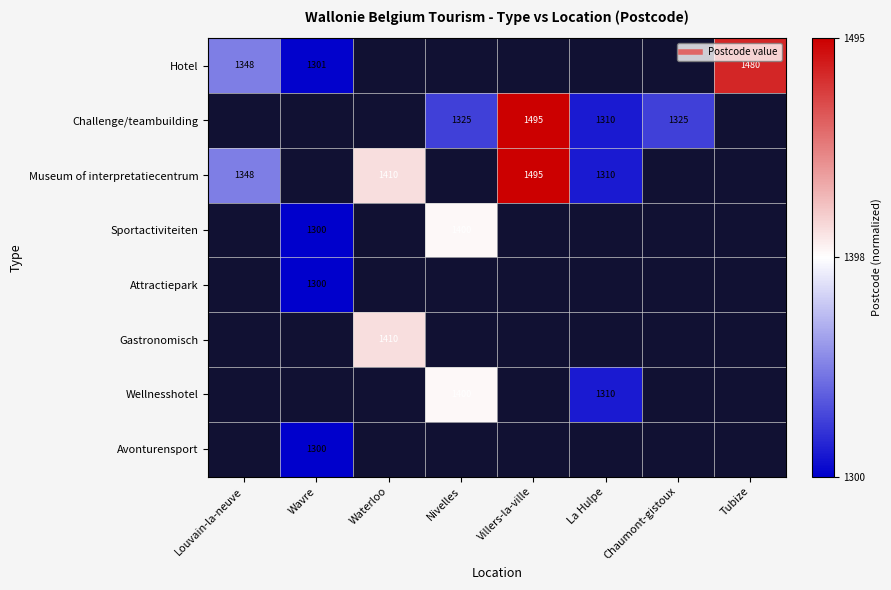

Count the number of categories in the chart.

8